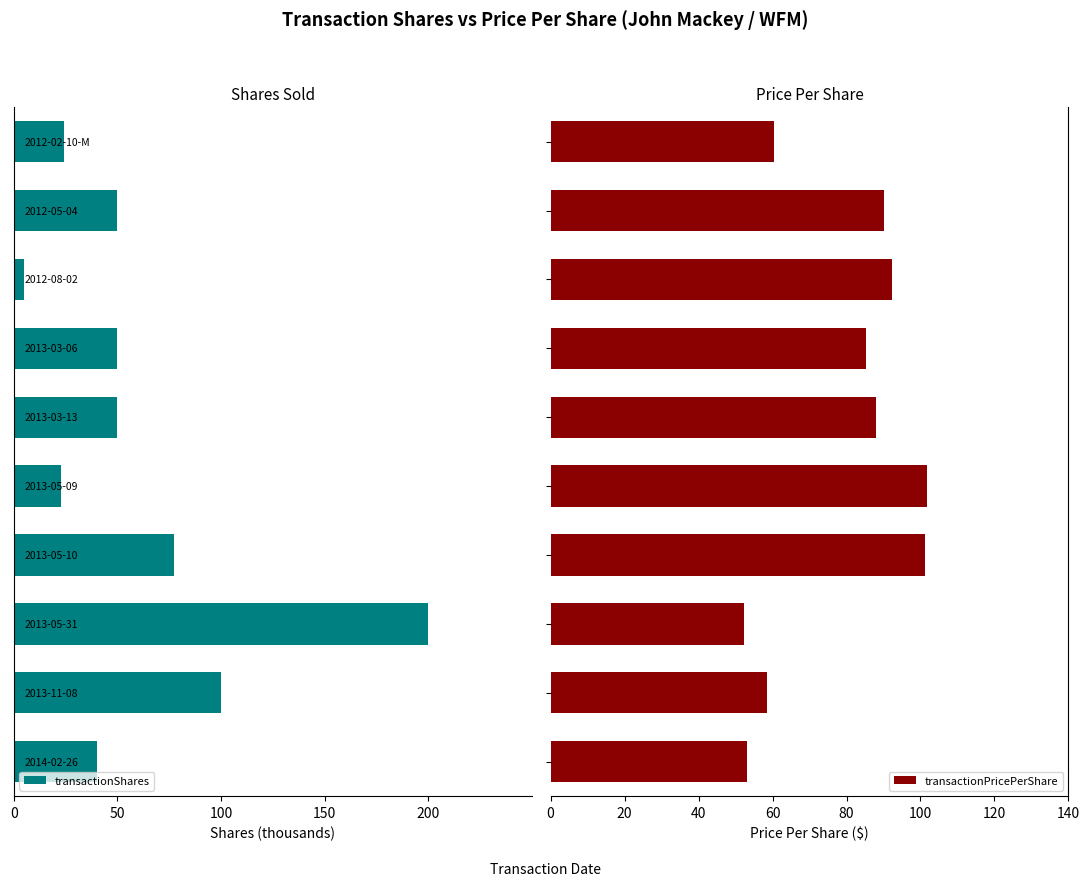

What is the minimum value for transactionPricePerShare?

52.3